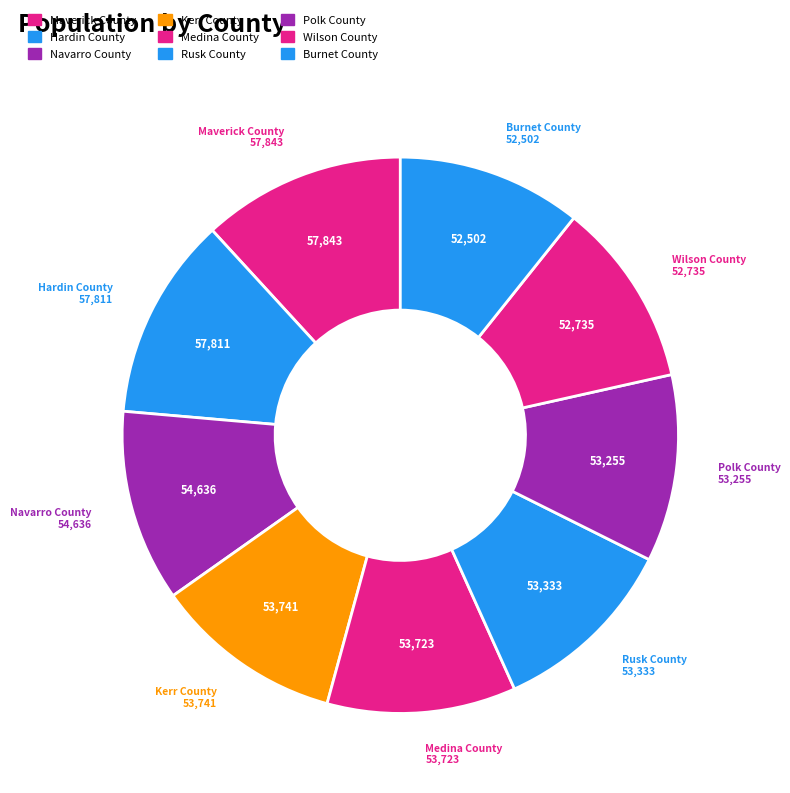

What is the largest slice in the pie chart?

Maverick County